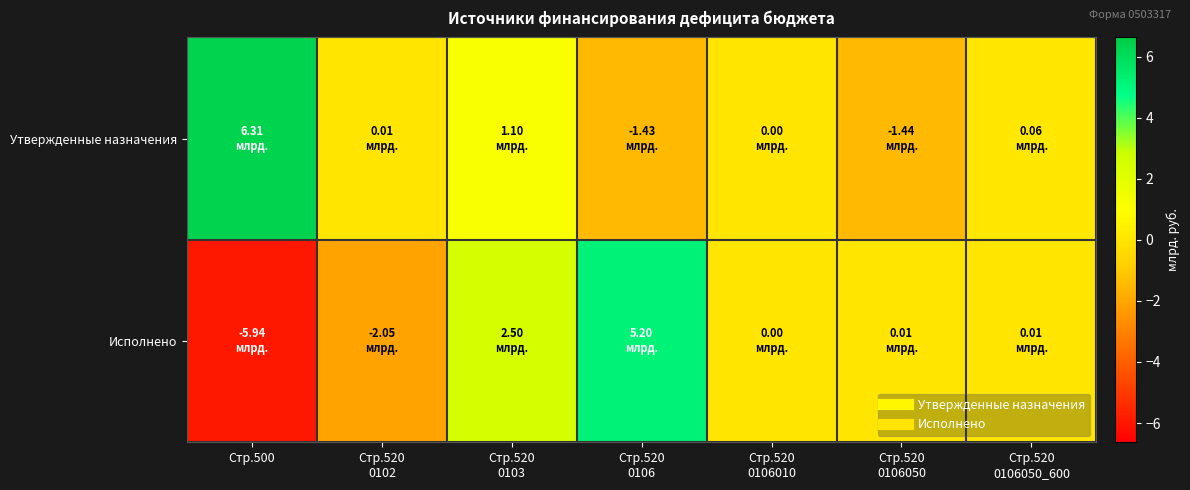

Which series has the widest spread of values?

Исполнено